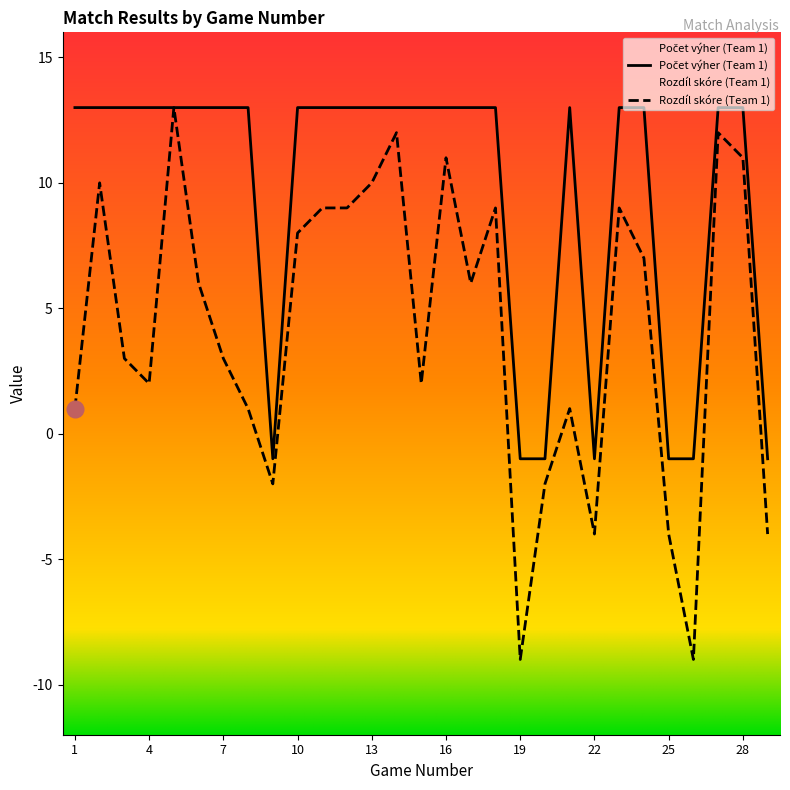

True or false: Rozdíl skóre (Team 1) and Počet výher (Team 1) intersect in this chart.

False